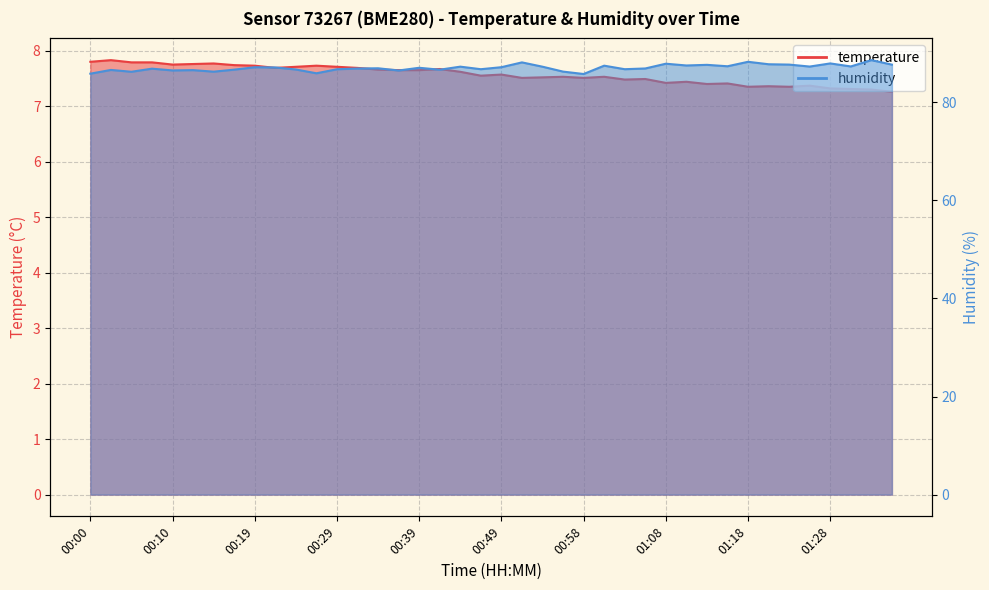

At which category is the sum across all series the highest?

01:33